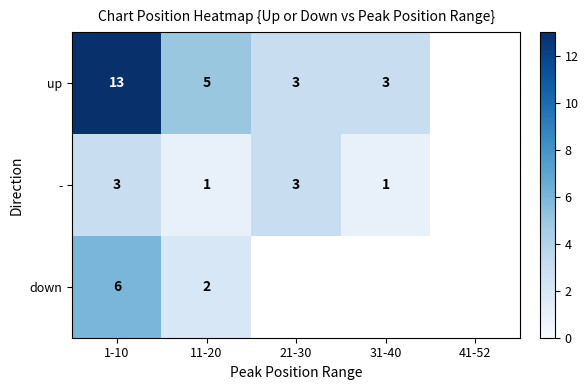

At how many categories does at least one series exceed 6?

1